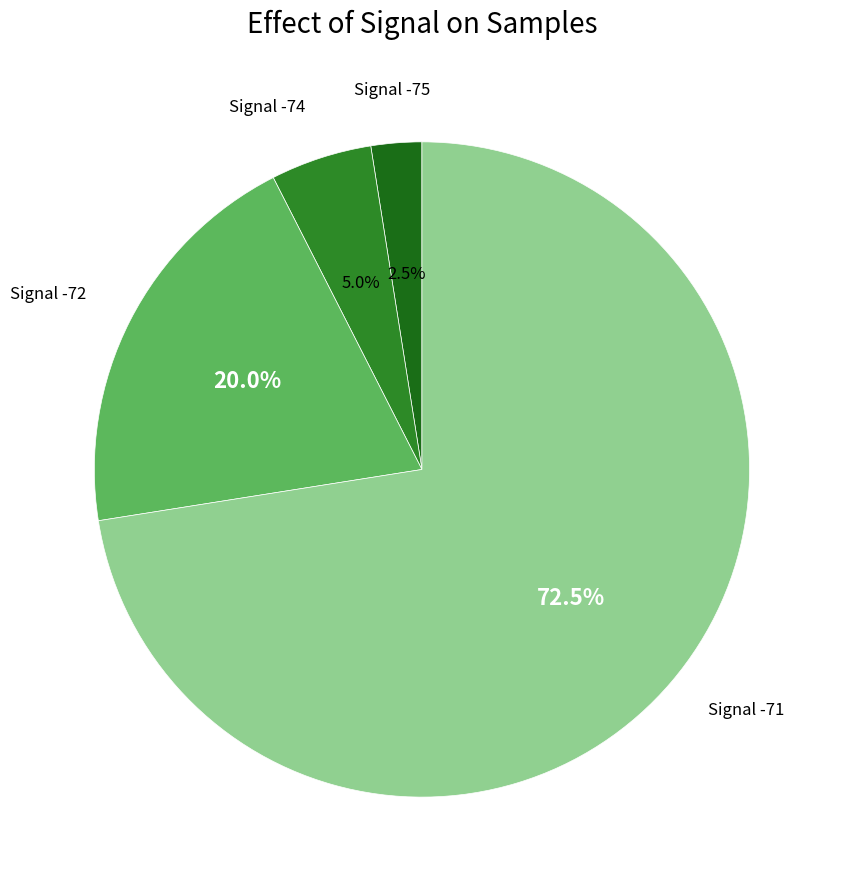

How many slices are in this pie chart?

4